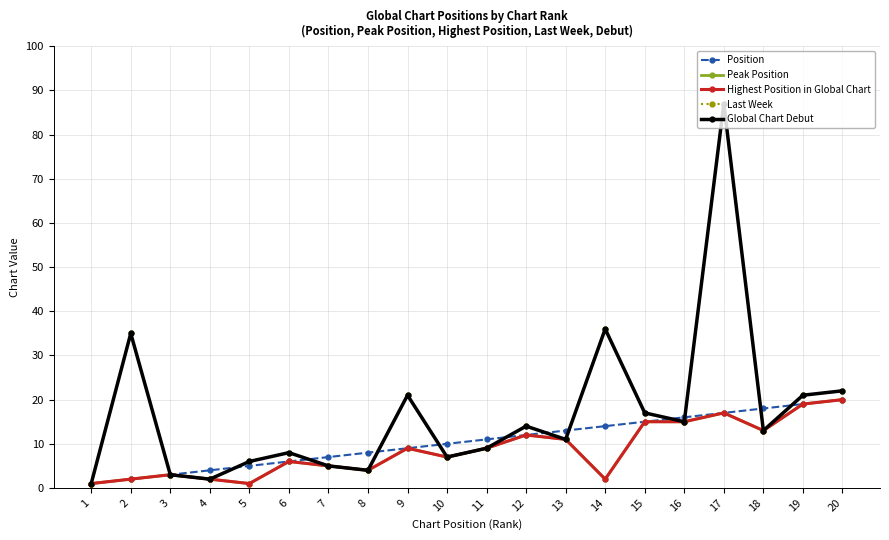

True or false: Position has more than 2 interior local peaks.

False